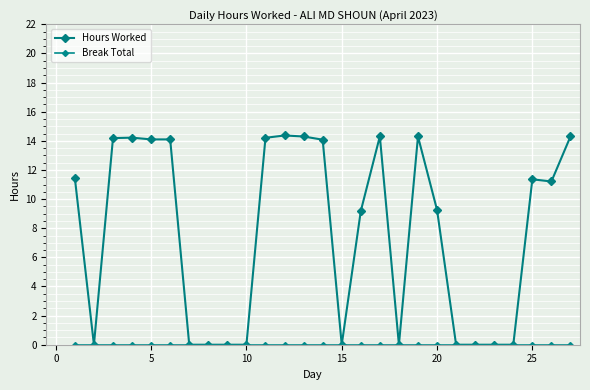

At how many categories does at least one series exceed 12?

11